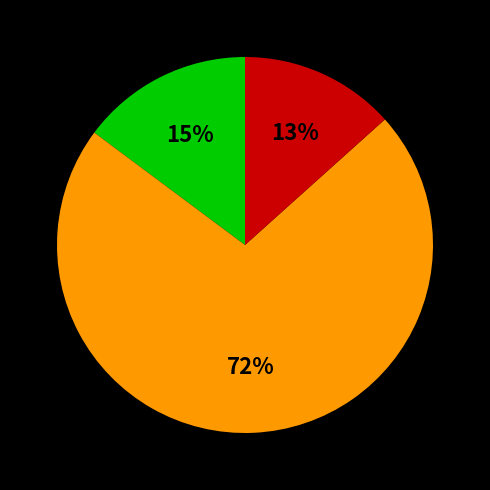

Does any single category account for the majority?

Yes